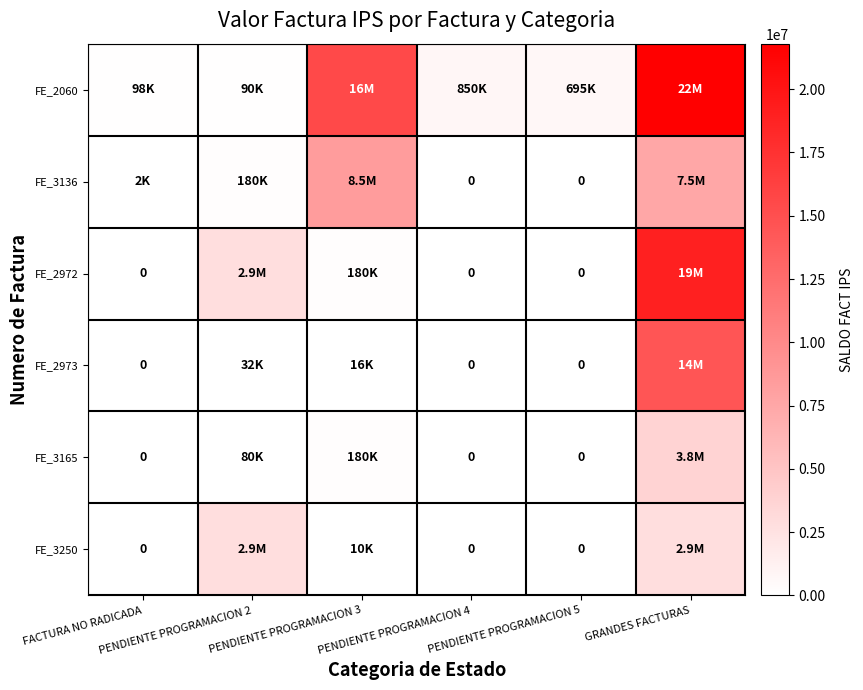

True or false: FE_3250 has a value of 3953 at PENDIENTE PROGRAMACION 3.

False